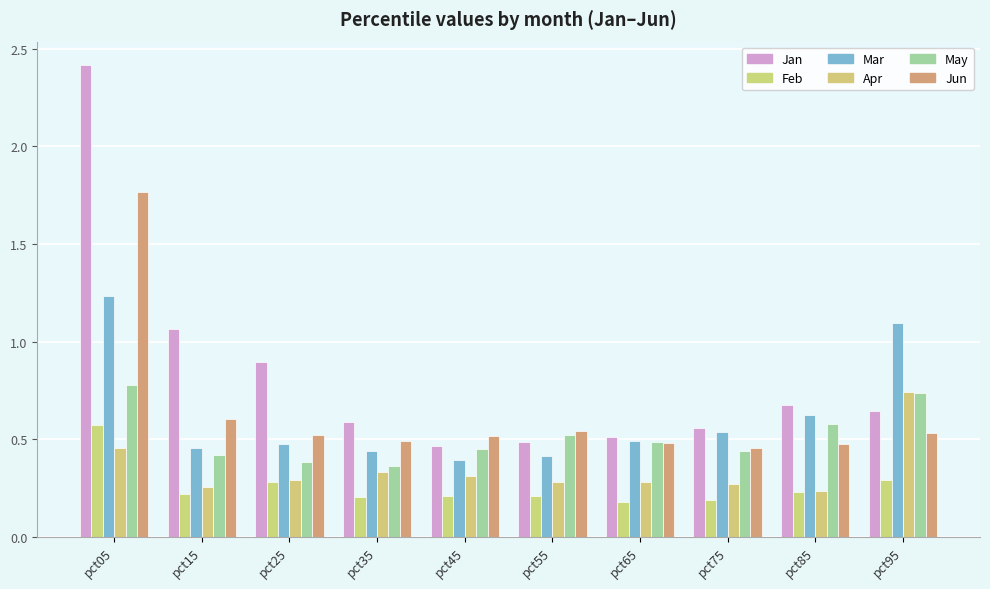

Count the Feb values in the range 0 to 1.

10